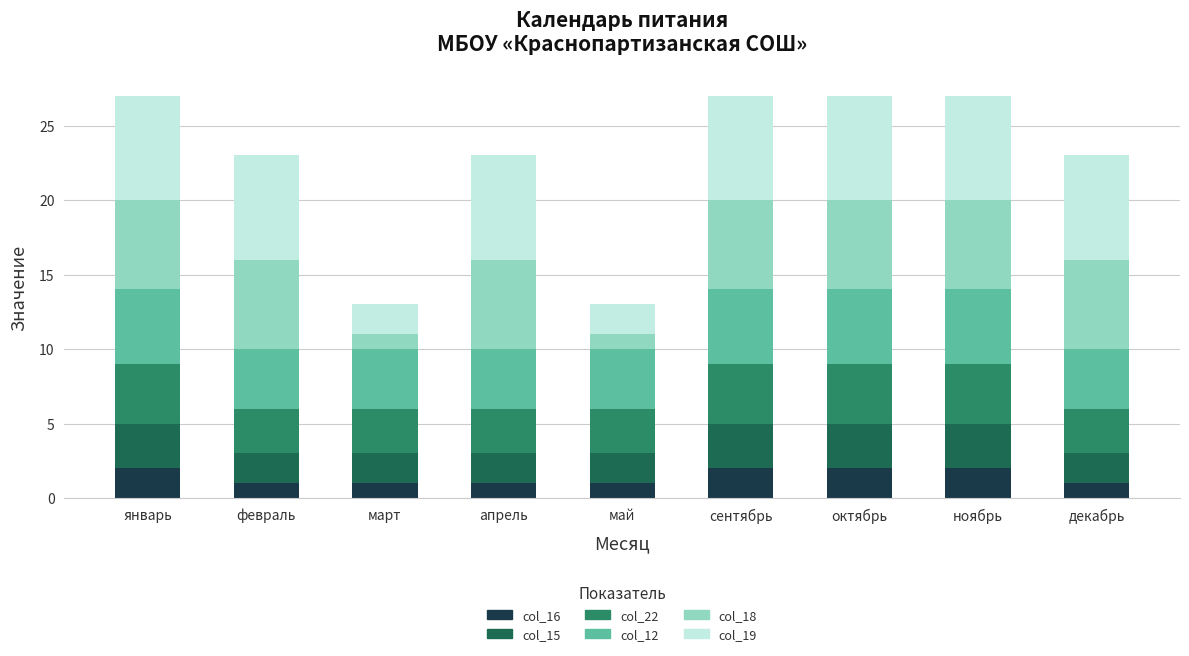

The col_16 series shows 2 at апрель. True or false?

False